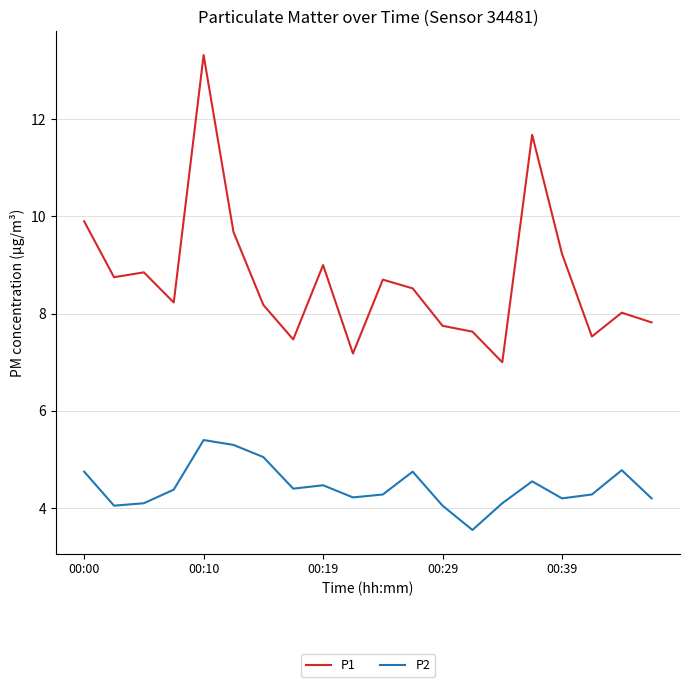

Which series has the largest total across all categories?

P1